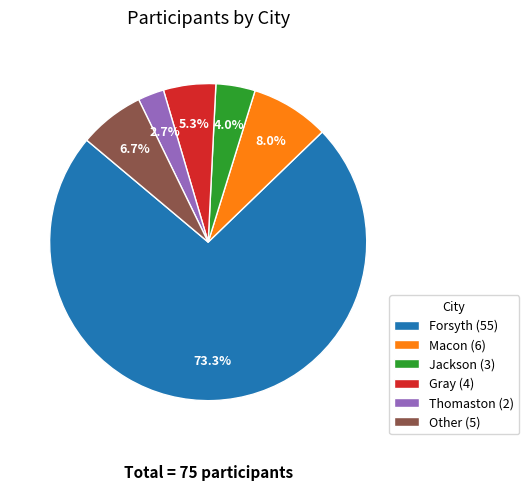

How many slices are in this pie chart?

6